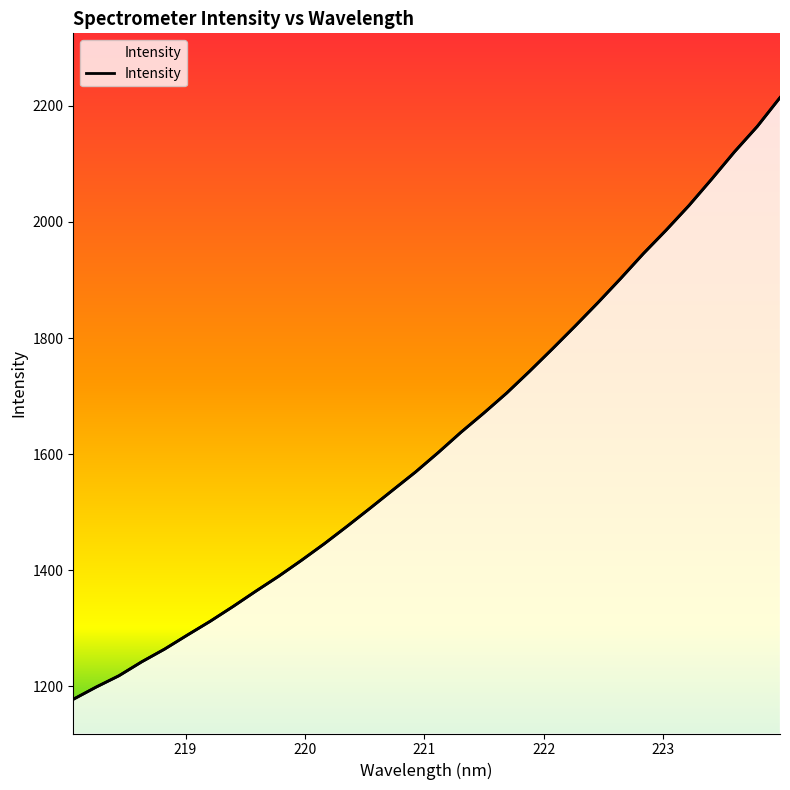

What position from the right is 221.8812?

12